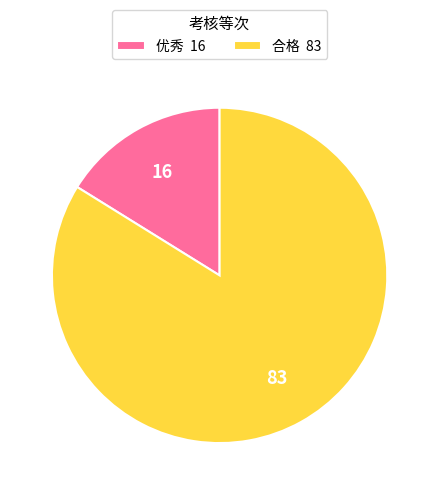

How many segments does this pie chart have?

2